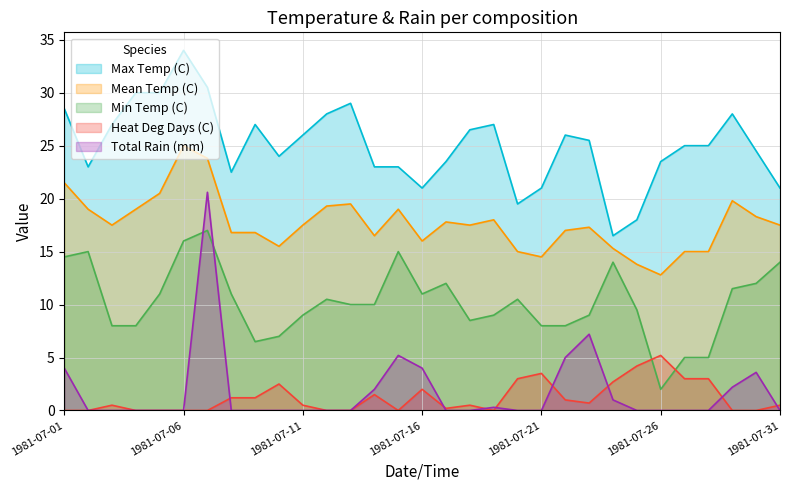

How many data points in Min Temp (C) are above 10?

15